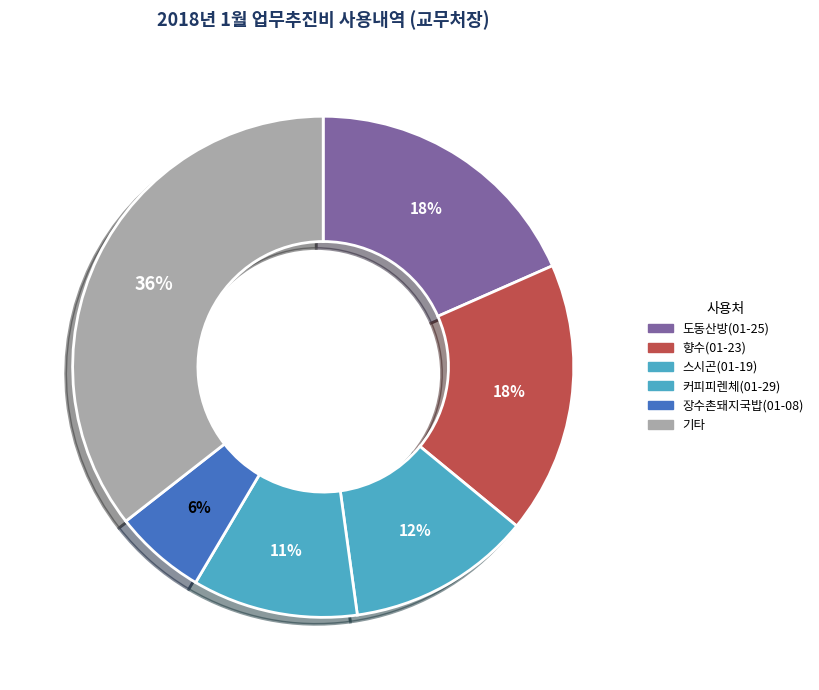

How many segments does this pie chart have?

6